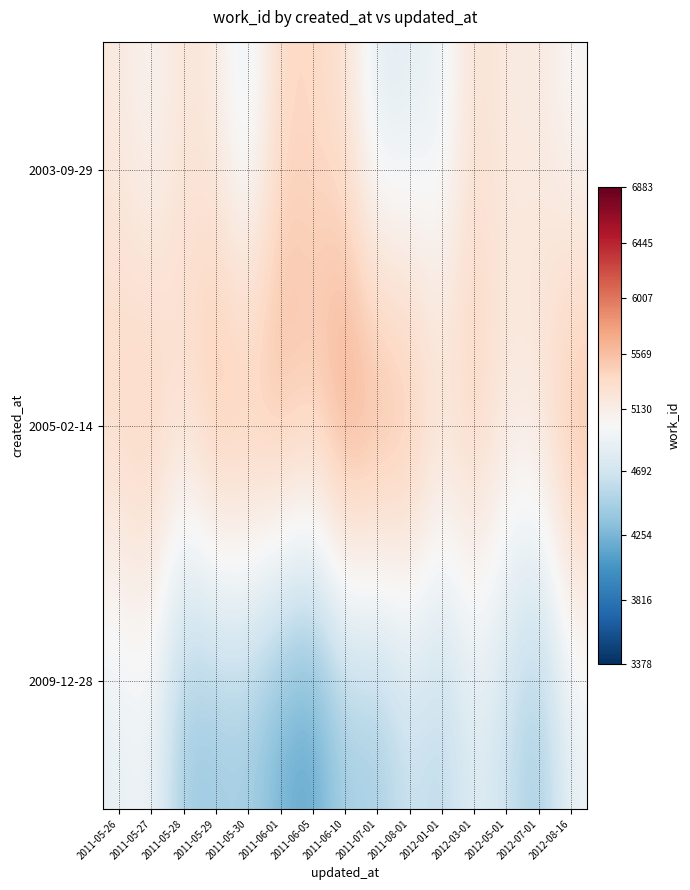

Reading right to left, extract all data points from this chart.

2003-09-29: 2012-08-16=4986.0	2012-07-01=5188.1	2012-05-01=5148.8	2012-03-01=5302.6	2012-01-01=4870.5	2011-08-01=4847.7	2011-07-01=4769.4	2011-06-10=5284.8	2011-06-05=5364.0	2011-06-01=5398.7	2011-05-30=4783.8	2011-05-29=5166.0	2011-05-28=5243.5	2011-05-27=5017.3	2011-05-26=5188.9
2005-02-14: 2012-08-16=5692.4	2012-07-01=5272.0	2012-05-01=5221.8	2012-03-01=5504.4	2012-01-01=5345.9	2011-08-01=5725.3	2011-07-01=5841.0	2011-06-10=5925.0	2011-06-05=5546.8	2011-06-01=5714.2	2011-05-30=5651.5	2011-05-29=5706.4	2011-05-28=5326.3	2011-05-27=5538.9	2011-05-26=5418.8
2009-12-28: 2012-08-16=4882.1	2012-07-01=4396.1	2012-05-01=4635.4	2012-03-01=4814.7	2012-01-01=4530.9	2011-08-01=4654.7	2011-07-01=4407.7	2011-06-10=4449.9	2011-06-05=4112.1	2011-06-01=4192.7	2011-05-30=4439.8	2011-05-29=4402.3	2011-05-28=4375.9	2011-05-27=4941.0	2011-05-26=4846.6